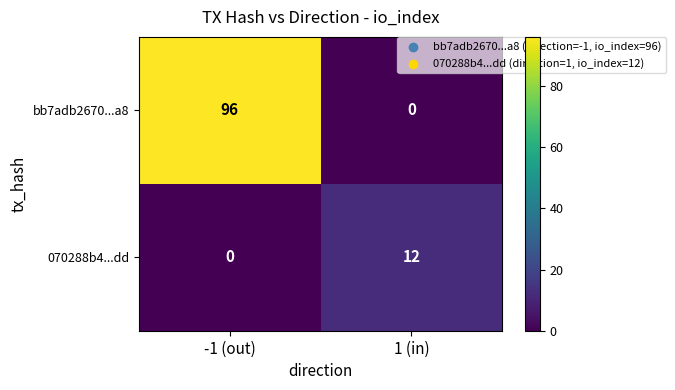

Which series has the largest total across all categories?

bb7adb2670...a8